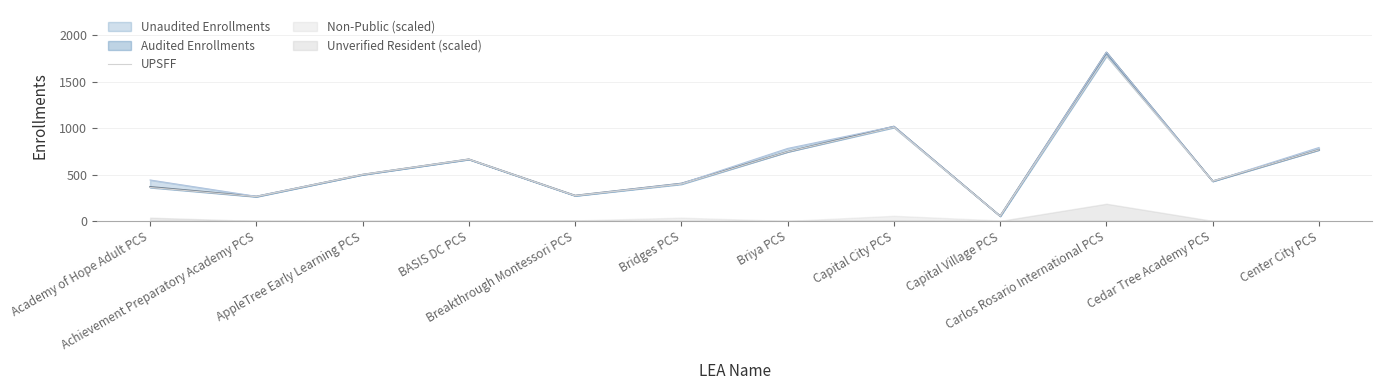

Which label corresponds to the largest value in the chart?

Carlos Rosario International PCS